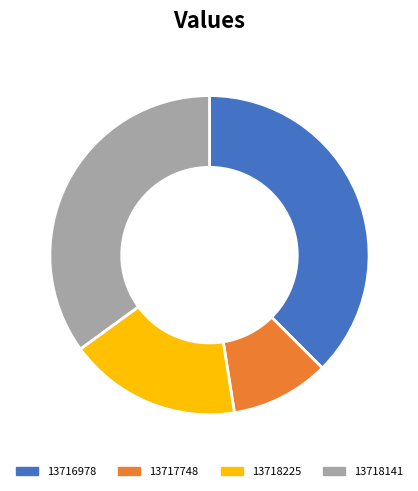

How many segments does this pie chart have?

4